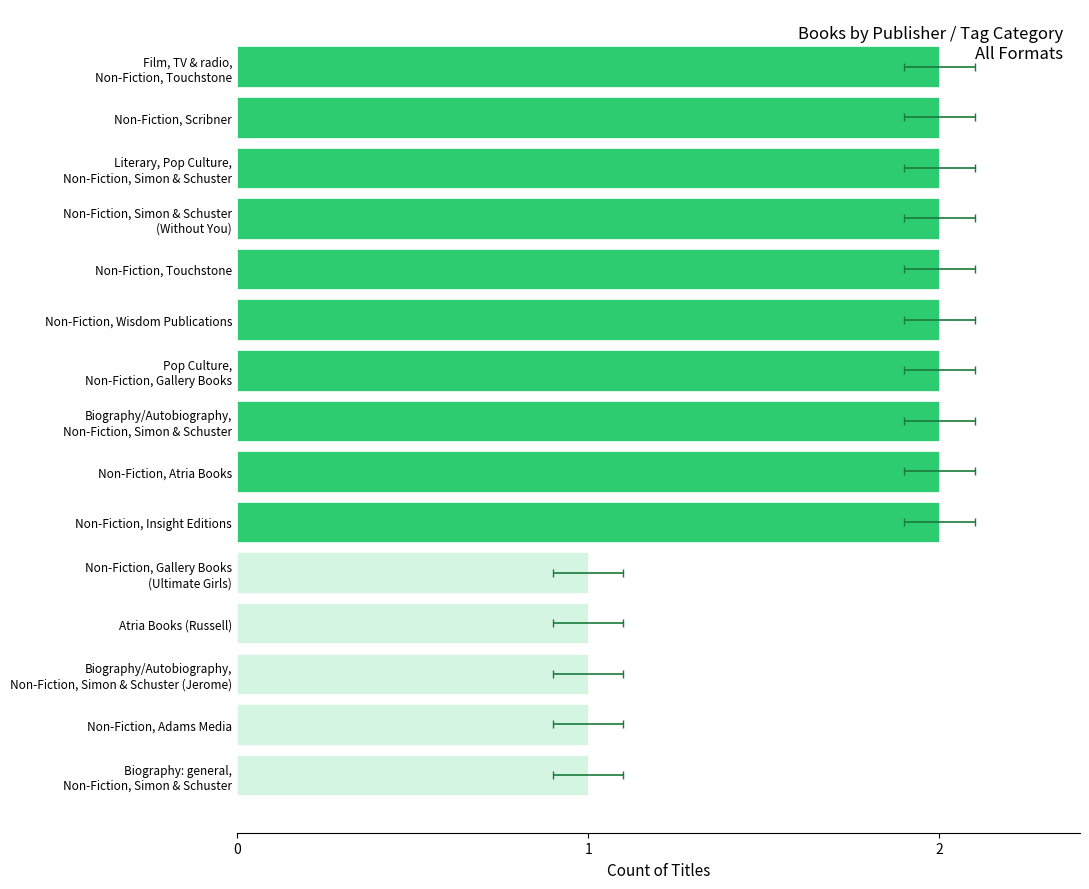

How many distinct data groups are displayed?

1